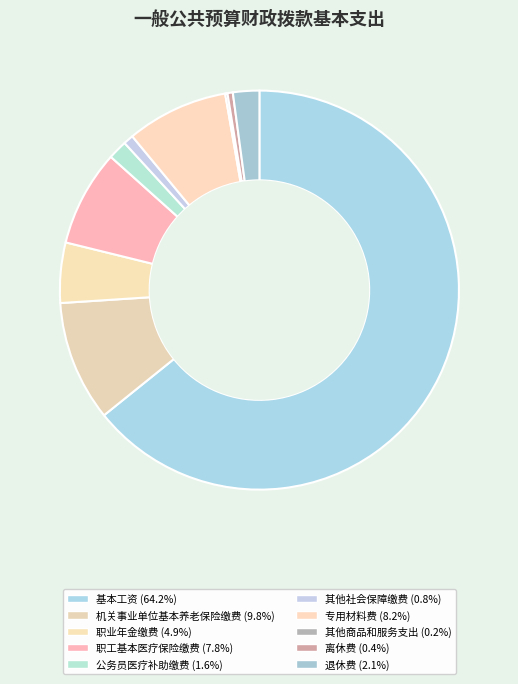

The 其他社会保障缴费 slice represents 1% of the pie. True or false?

True